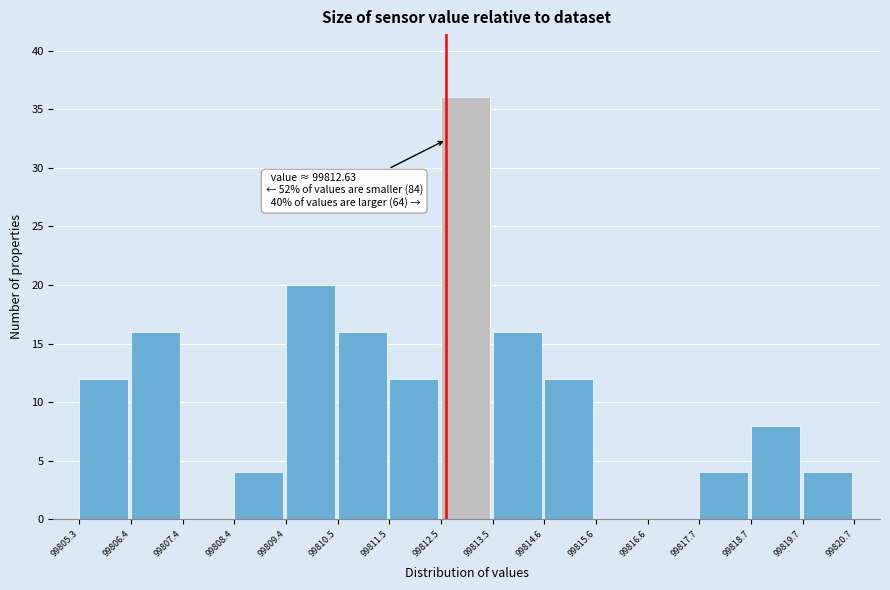

Over which range of the x-axis is the bar tallest?

99812.5 to 99813.5